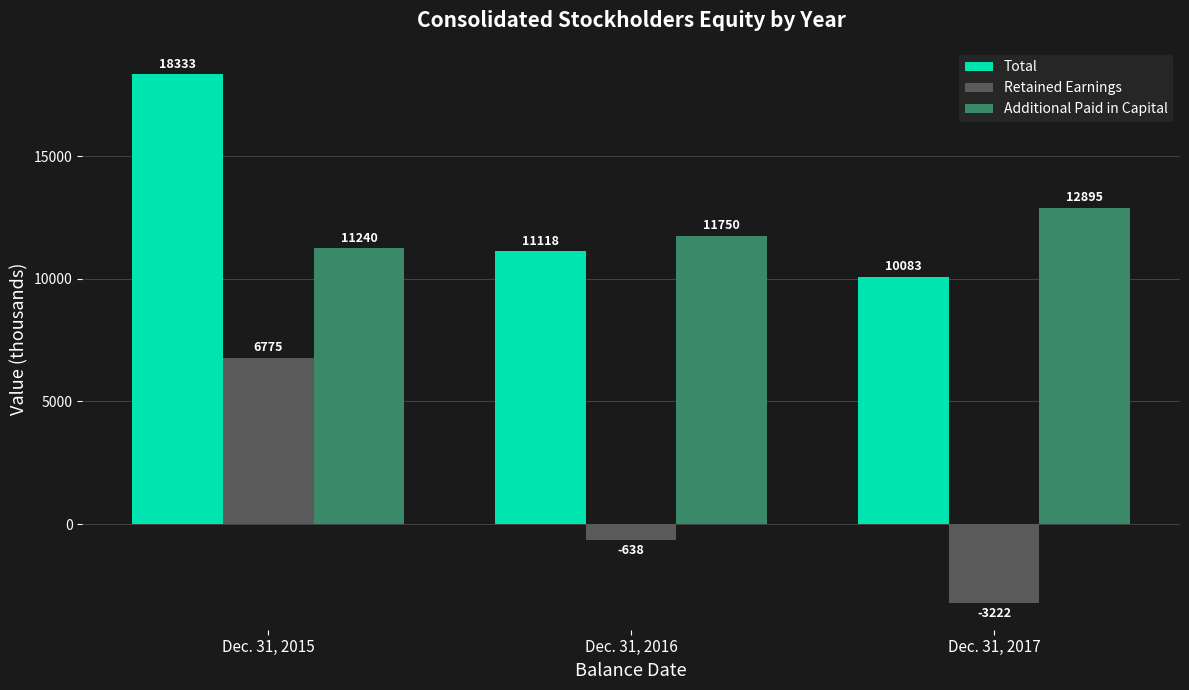

Reading right to left, transcribe all the data shown in this chart.

Total: Dec. 31, 2017=10083	Dec. 31, 2016=11118	Dec. 31, 2015=18333
Retained Earnings: Dec. 31, 2017=-3222	Dec. 31, 2016=-638	Dec. 31, 2015=6775
Additional Paid in Capital: Dec. 31, 2017=12895	Dec. 31, 2016=11750	Dec. 31, 2015=11240